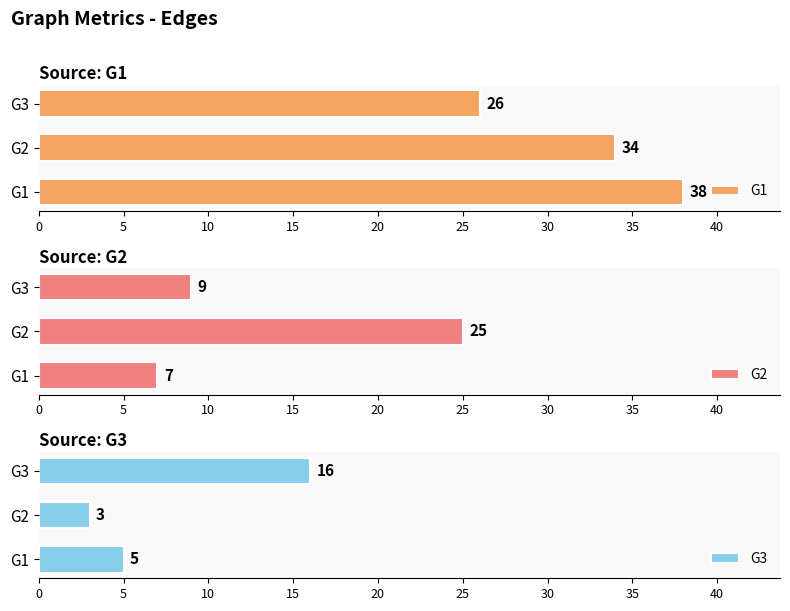

What is the sum of the G3 values at G1 and G2?

8